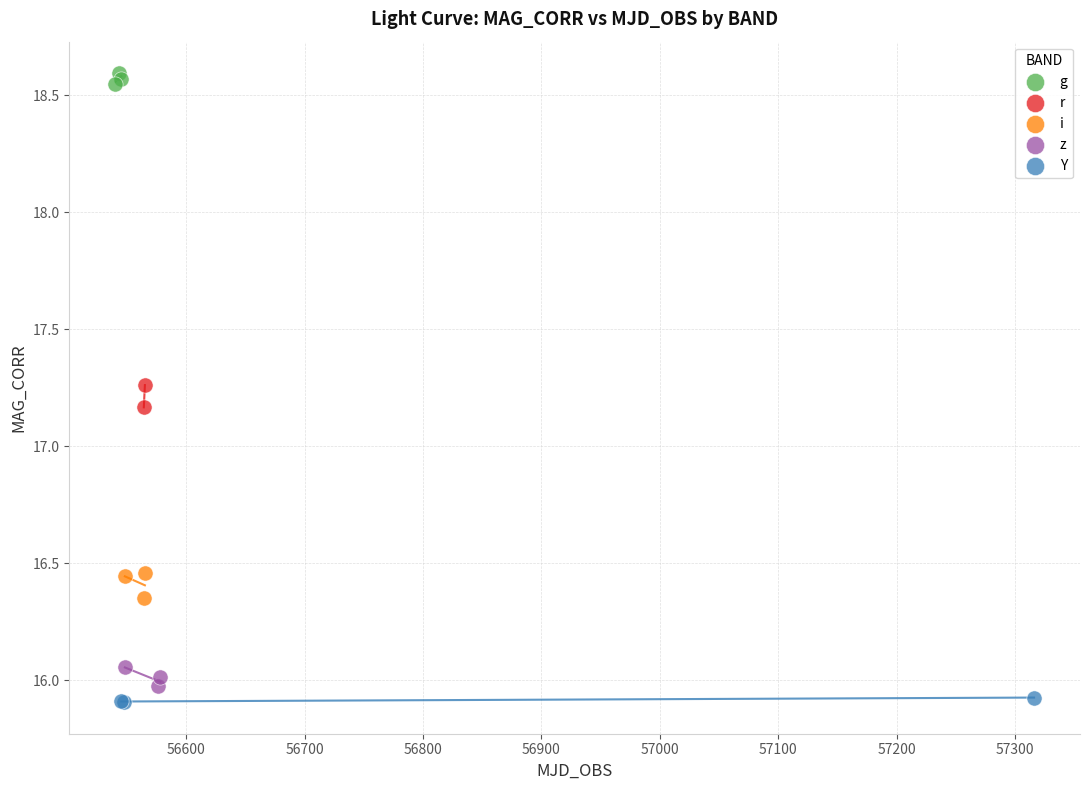

What are all the series names shown in the legend?

g, r, i, z, Y